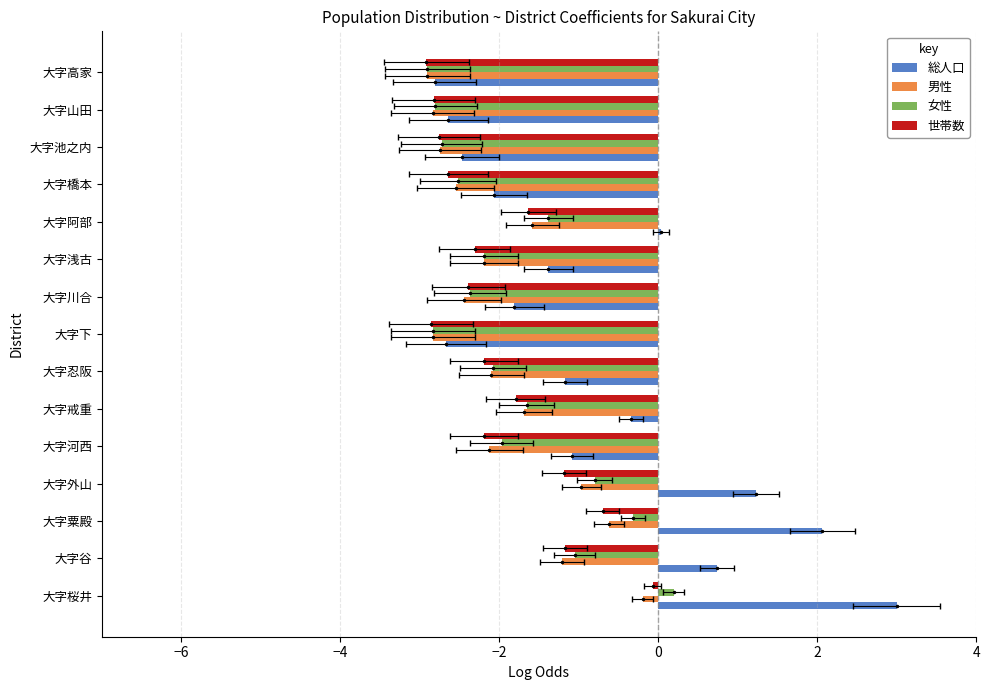

Which series has the largest range (max minus min)?

総人口